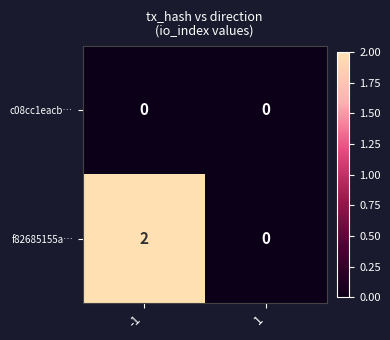

At how many categories does at least one series exceed 1?

1